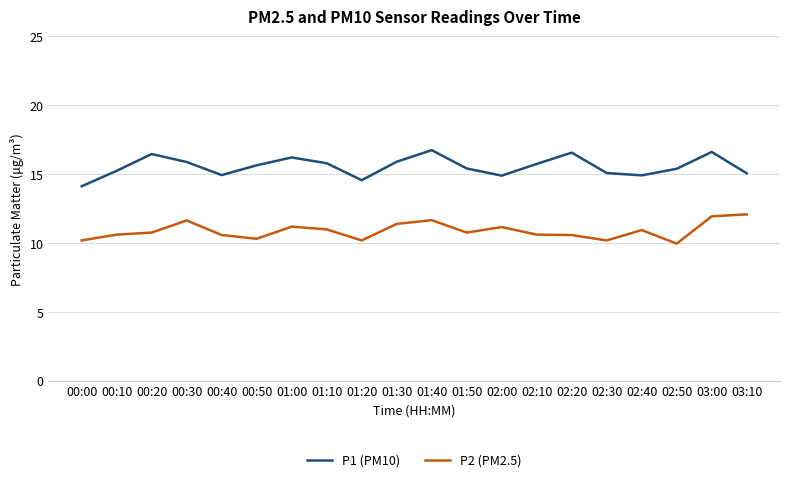

Which category has the lowest value across all series?

02:50